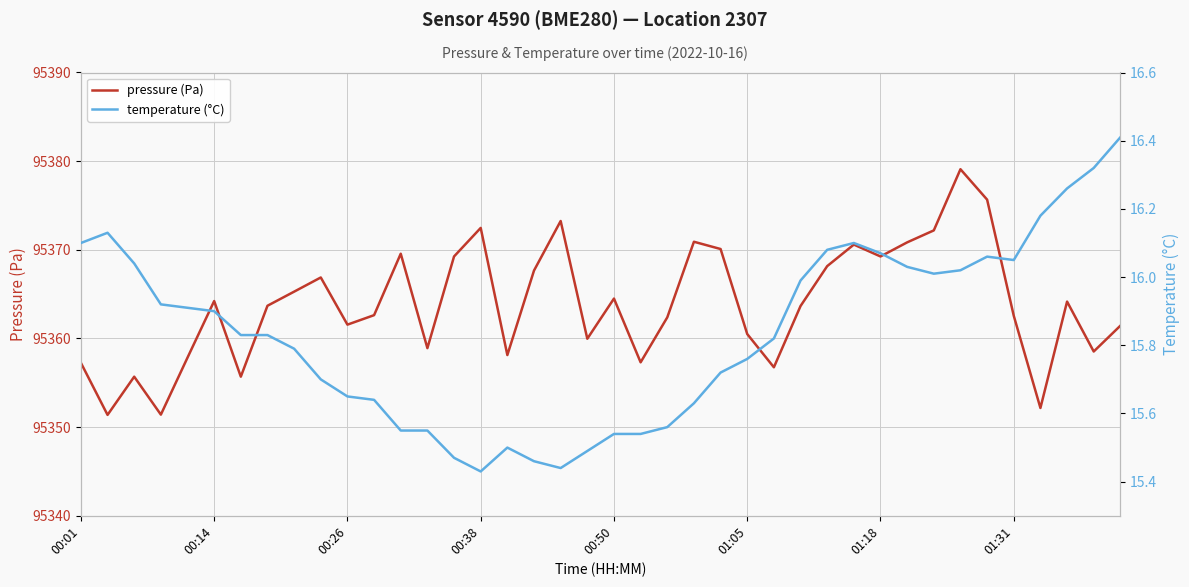

True or false: pressure (Pa) has a value of 134227.2 at 01:05.

False